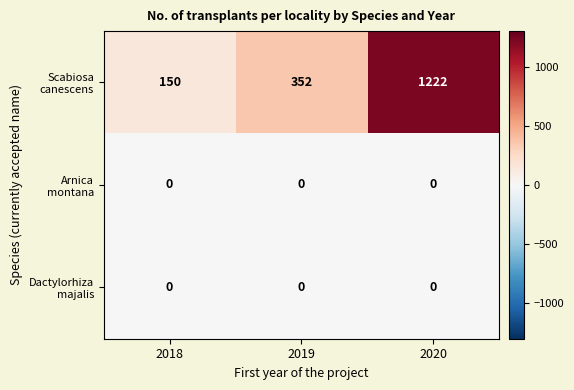

At which category does the chart reach its peak across all series?

2020